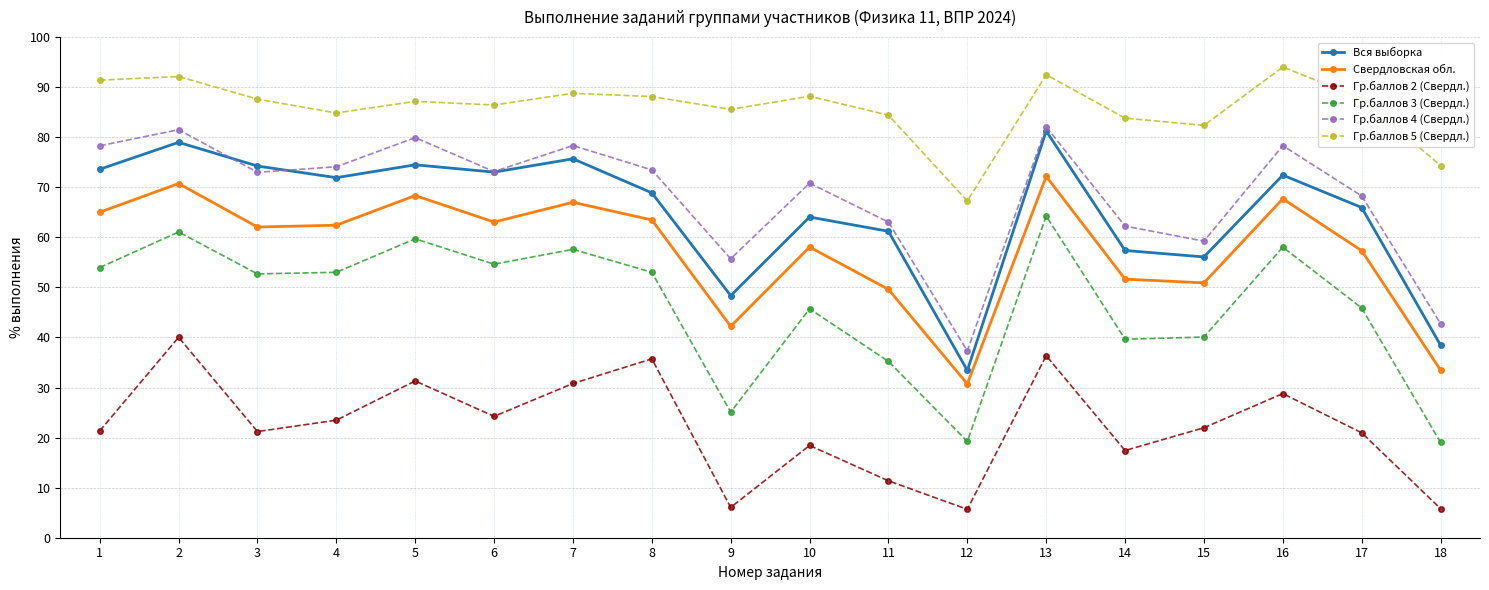

How many distinct data groups are displayed?

6